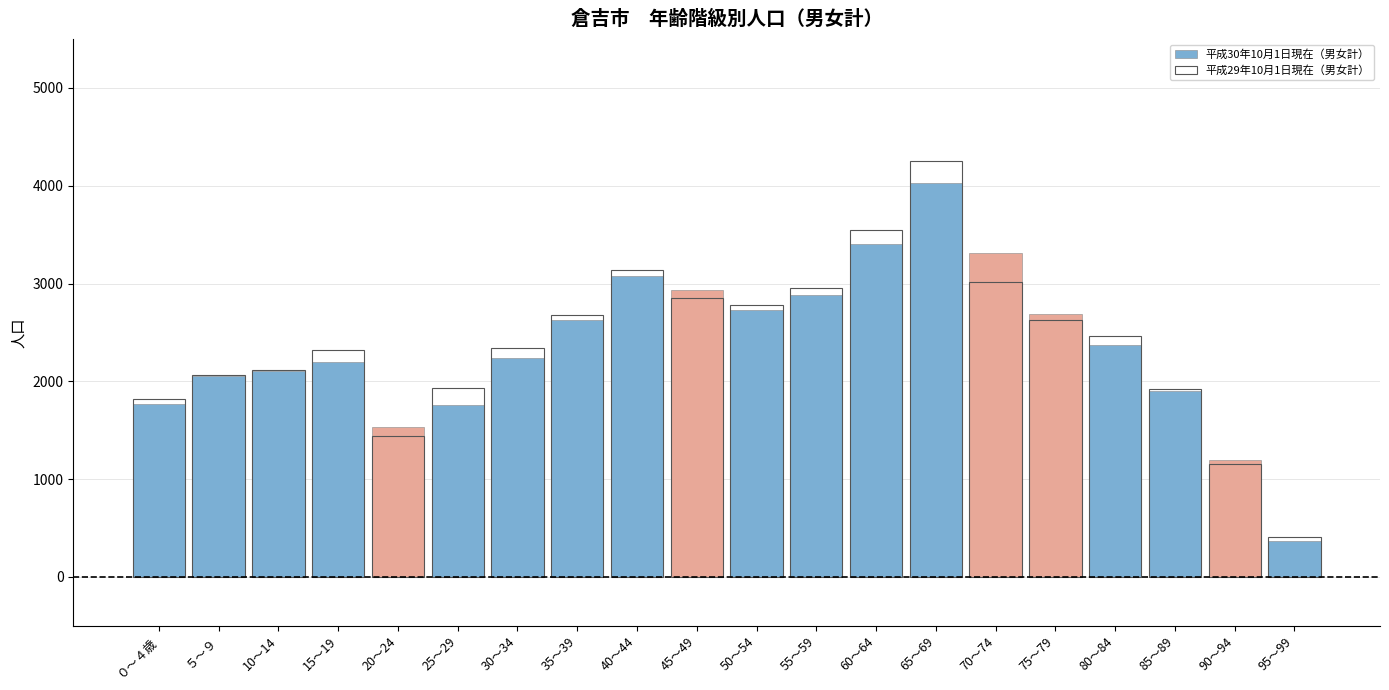

Does the chart contain stacked bars?

No